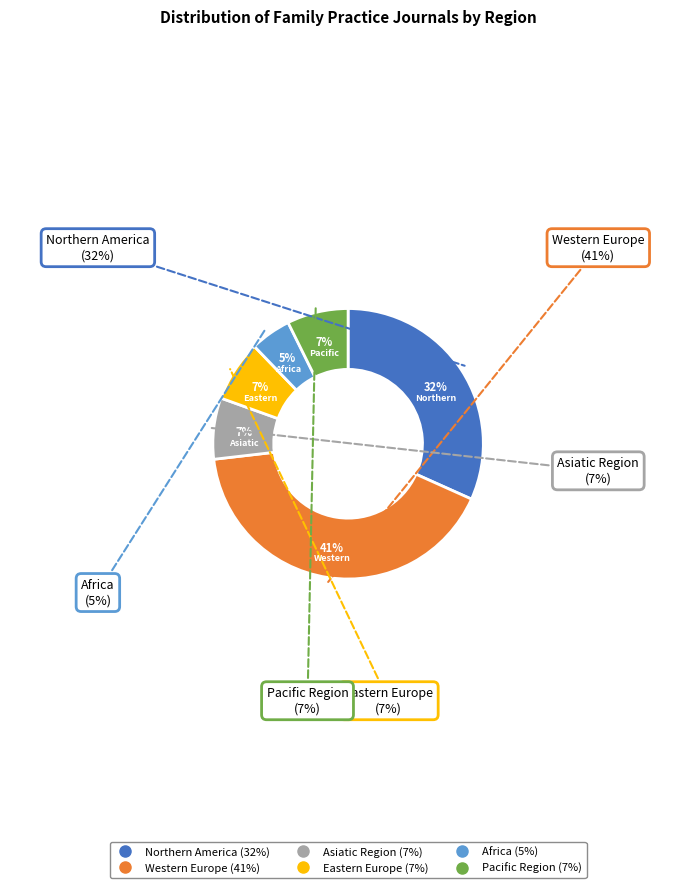

To the nearest percent, what is the average slice percentage?

17%